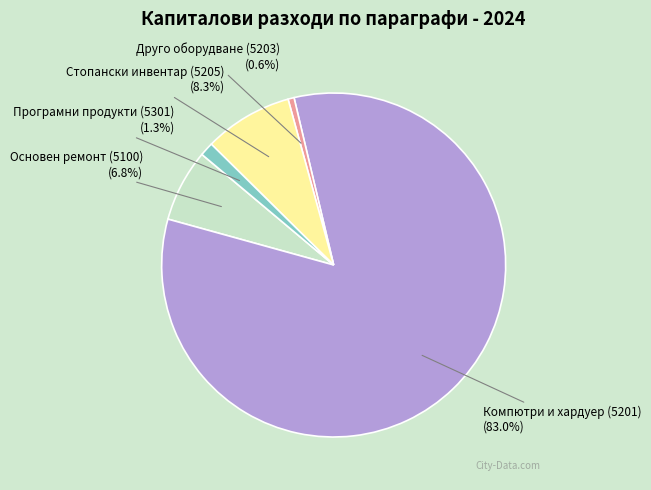

Is there any slice that represents more than half of the pie?

Yes